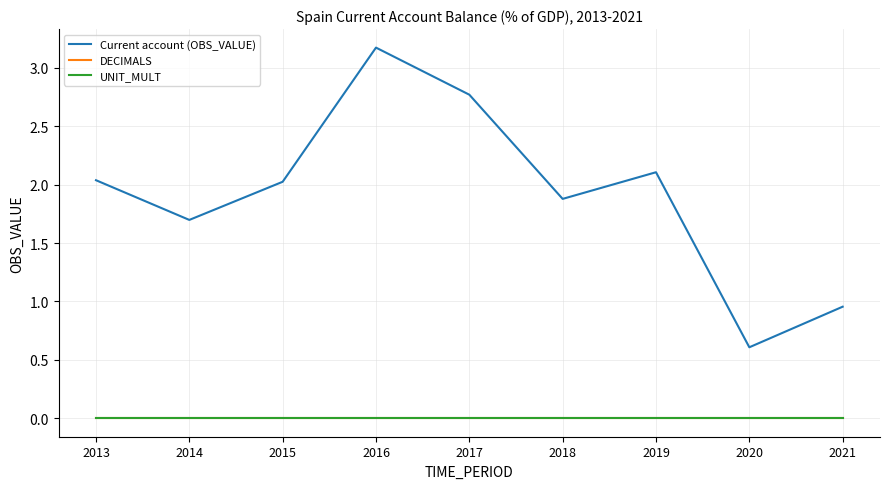

Does the chart have visible grid lines?

Yes